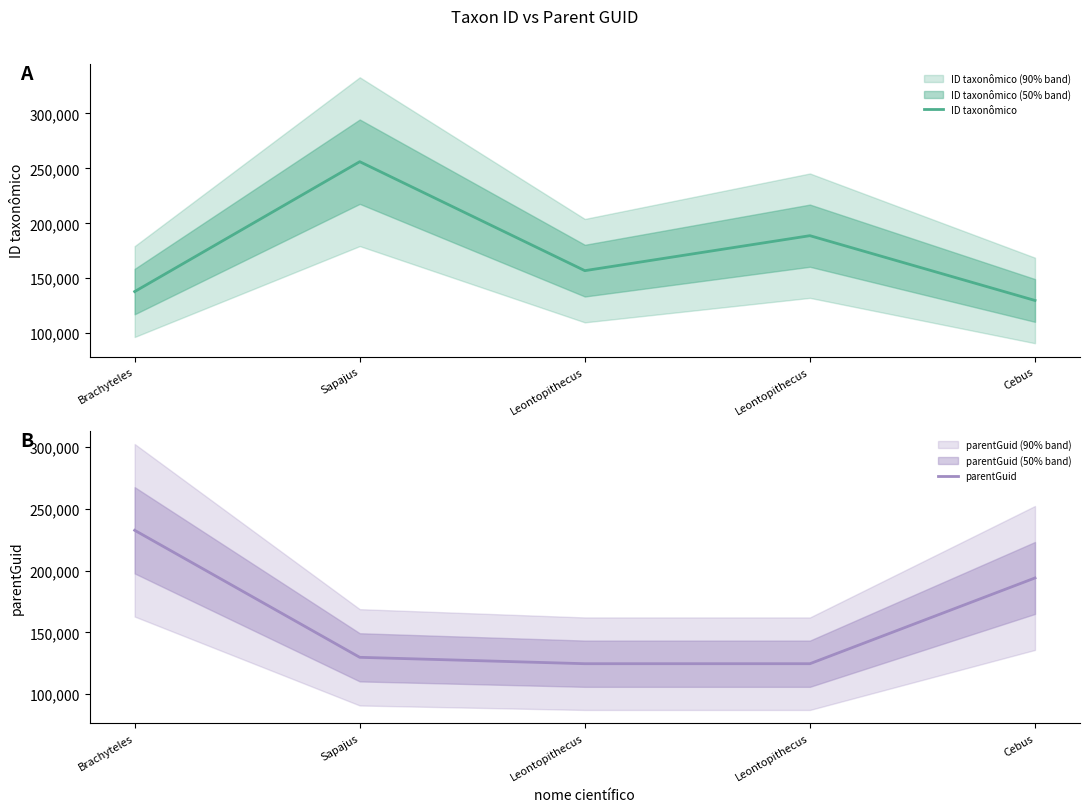

How many lines are shown in the chart?

2